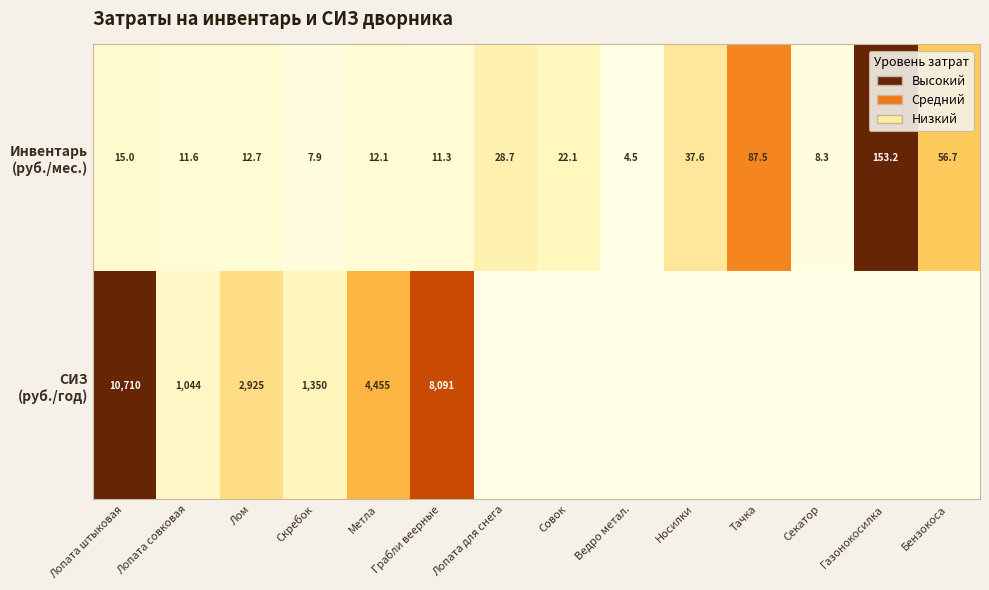

What is the total value across all series at Грабли веерные?

8102.3